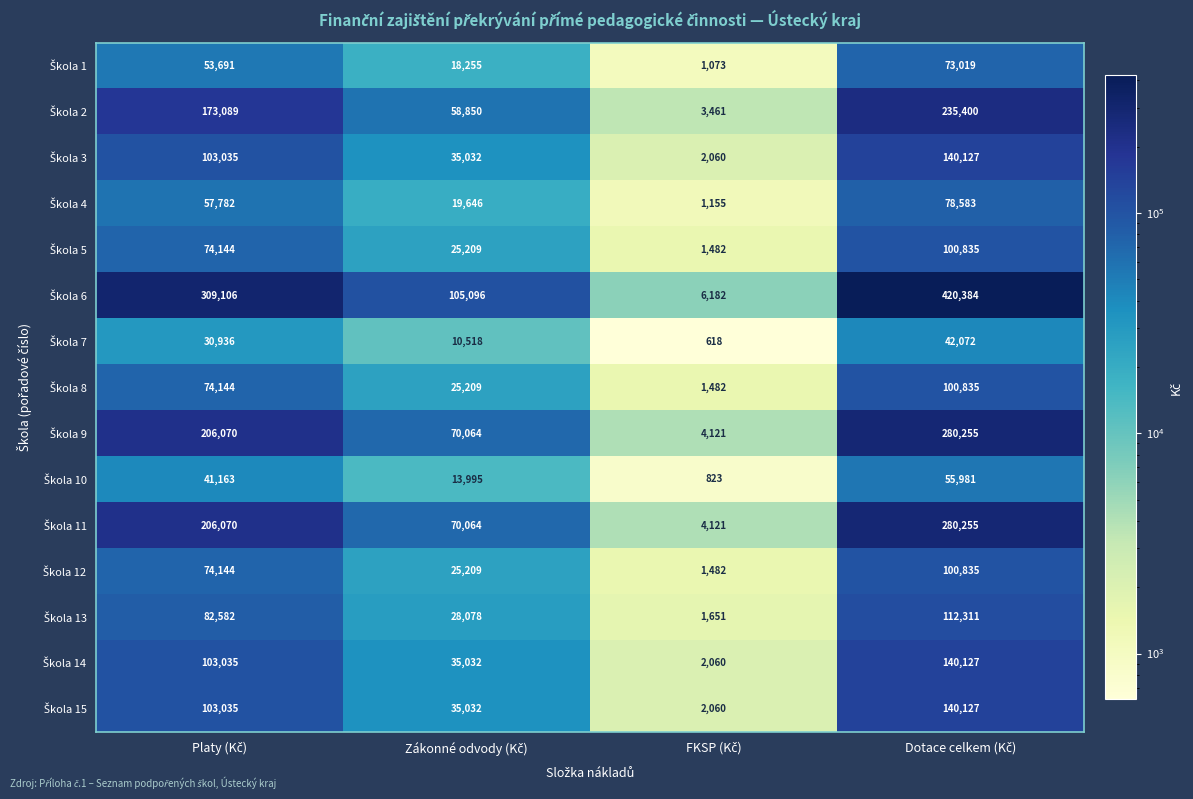

What is the smallest value displayed?

618